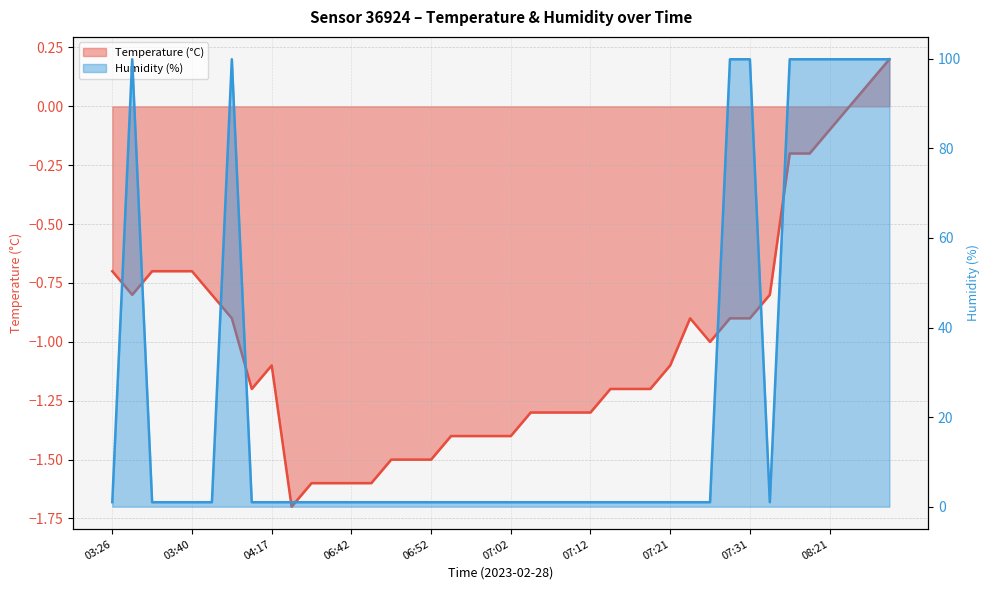

True or false: Humidity (%) and Temperature (°C) intersect in this chart.

False